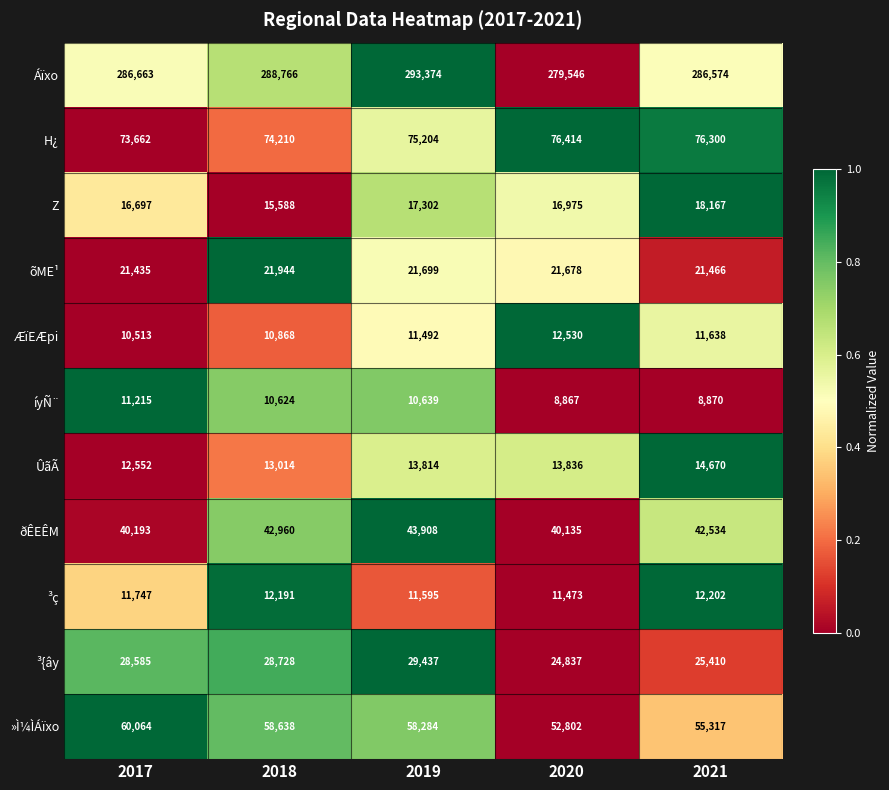

At how many categories does at least one series exceed 55869?

5